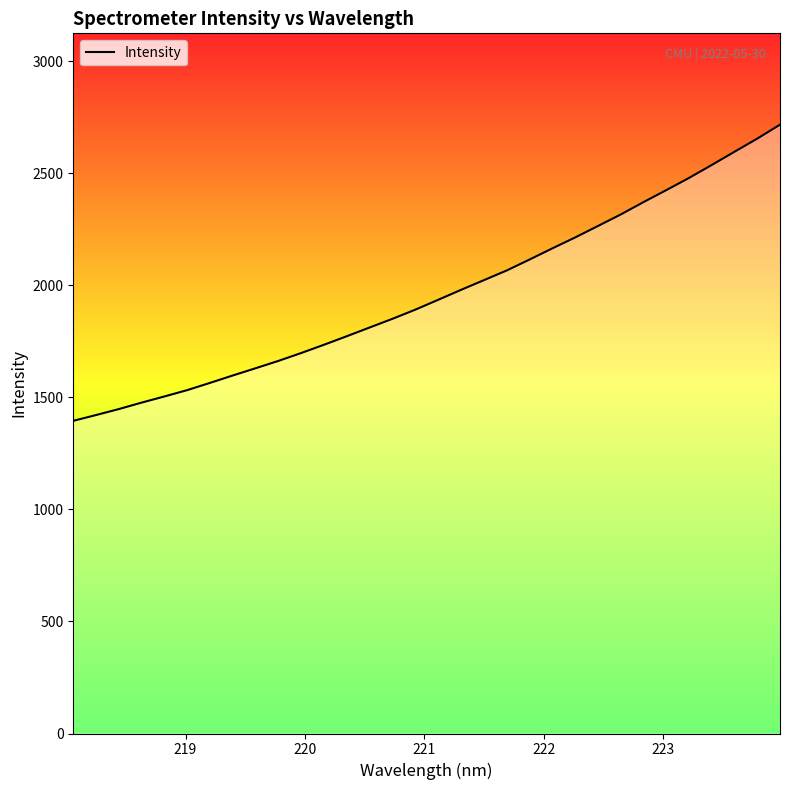

What is the difference between the maximum and minimum values?

1321.3